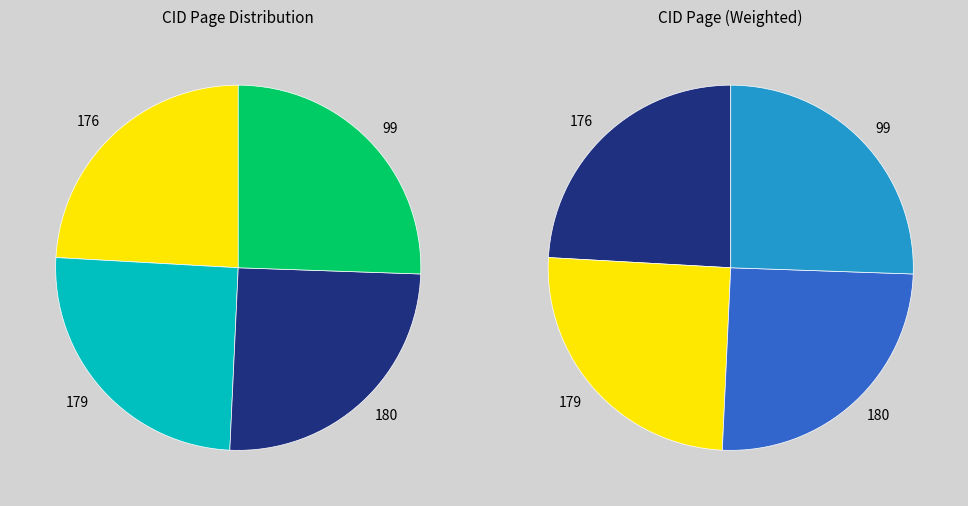

Between 176 and 180, which is larger?

180